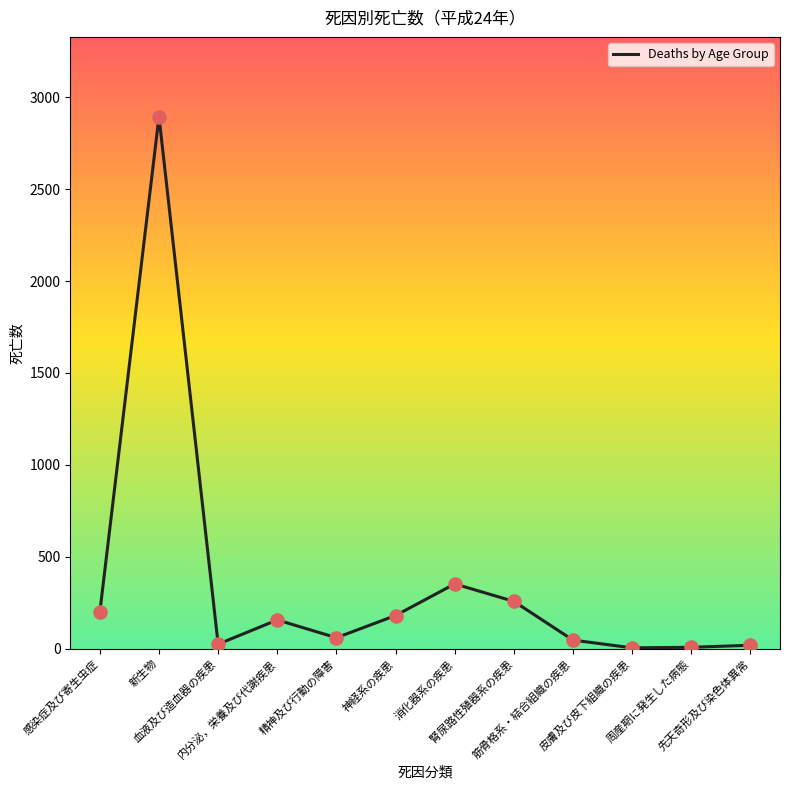

What is the change in value from 新生物 to 神経系の疾患?

-2715